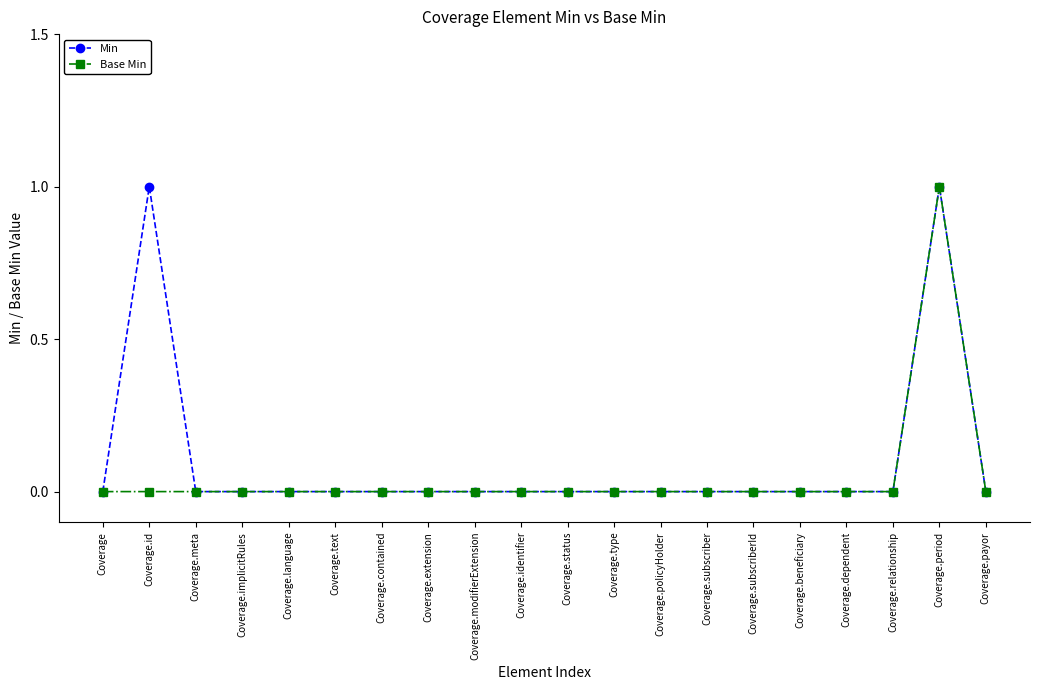

What is the difference between the second highest and minimum values in the Min series?

1